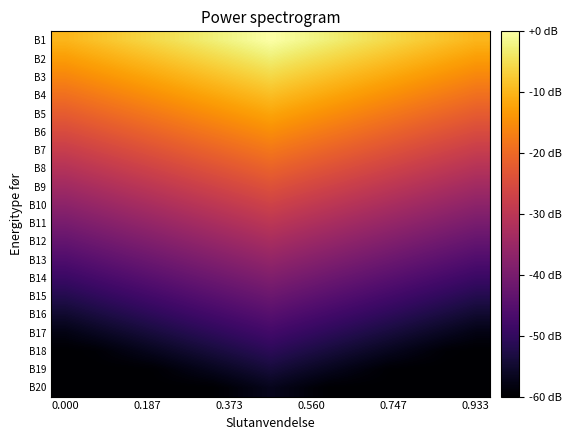

Reading left to right, list all the values displayed in this chart.

B1: -10.0	-8.6	-7.1	-5.7	-4.3	-2.9	-1.4	0.0	-1.4	-2.9	-4.3	-5.7	-7.1	-8.6	-10.0
B2: -13.0	-11.6	-10.1	-8.7	-7.3	-5.9	-4.4	-3.0	-4.4	-5.9	-7.3	-8.7	-10.1	-11.6	-13.0
B3: -16.0	-14.6	-13.1	-11.7	-10.3	-8.9	-7.4	-6.0	-7.4	-8.9	-10.3	-11.7	-13.1	-14.6	-16.0
B4: -19.0	-17.6	-16.1	-14.7	-13.3	-11.9	-10.4	-9.0	-10.4	-11.9	-13.3	-14.7	-16.1	-17.6	-19.0
B5: -22.0	-20.6	-19.1	-17.7	-16.3	-14.9	-13.4	-12.0	-13.4	-14.9	-16.3	-17.7	-19.1	-20.6	-22.0
B6: -25.0	-23.6	-22.1	-20.7	-19.3	-17.9	-16.4	-15.0	-16.4	-17.9	-19.3	-20.7	-22.1	-23.6	-25.0
B7: -28.0	-26.6	-25.1	-23.7	-22.3	-20.9	-19.4	-18.0	-19.4	-20.9	-22.3	-23.7	-25.1	-26.6	-28.0
B8: -31.0	-29.6	-28.1	-26.7	-25.3	-23.9	-22.4	-21.0	-22.4	-23.9	-25.3	-26.7	-28.1	-29.6	-31.0
B9: -34.0	-32.6	-31.1	-29.7	-28.3	-26.9	-25.4	-24.0	-25.4	-26.9	-28.3	-29.7	-31.1	-32.6	-34.0
B10: -37.0	-35.6	-34.1	-32.7	-31.3	-29.9	-28.4	-27.0	-28.4	-29.9	-31.3	-32.7	-34.1	-35.6	-37.0
B11: -40.0	-38.6	-37.1	-35.7	-34.3	-32.9	-31.4	-30.0	-31.4	-32.9	-34.3	-35.7	-37.1	-38.6	-40.0
B12: -43.0	-41.6	-40.1	-38.7	-37.3	-35.9	-34.4	-33.0	-34.4	-35.9	-37.3	-38.7	-40.1	-41.6	-43.0
B13: -46.0	-44.6	-43.1	-41.7	-40.3	-38.9	-37.4	-36.0	-37.4	-38.9	-40.3	-41.7	-43.1	-44.6	-46.0
B14: -49.0	-47.6	-46.1	-44.7	-43.3	-41.9	-40.4	-39.0	-40.4	-41.9	-43.3	-44.7	-46.1	-47.6	-49.0
B15: -52.0	-50.6	-49.1	-47.7	-46.3	-44.9	-43.4	-42.0	-43.4	-44.9	-46.3	-47.7	-49.1	-50.6	-52.0
B16: -55.0	-53.6	-52.1	-50.7	-49.3	-47.9	-46.4	-45.0	-46.4	-47.9	-49.3	-50.7	-52.1	-53.6	-55.0
B17: -58.0	-56.6	-55.1	-53.7	-52.3	-50.9	-49.4	-48.0	-49.4	-50.9	-52.3	-53.7	-55.1	-56.6	-58.0
B18: -60.0	-59.6	-58.1	-56.7	-55.3	-53.9	-52.4	-51.0	-52.4	-53.9	-55.3	-56.7	-58.1	-59.6	-60.0
B19: -60.0	-60.0	-60.0	-59.7	-58.3	-56.9	-55.4	-54.0	-55.4	-56.9	-58.3	-59.7	-60.0	-60.0	-60.0
B20: -60.0	-60.0	-60.0	-60.0	-60.0	-59.9	-58.4	-57.0	-58.4	-59.9	-60.0	-60.0	-60.0	-60.0	-60.0